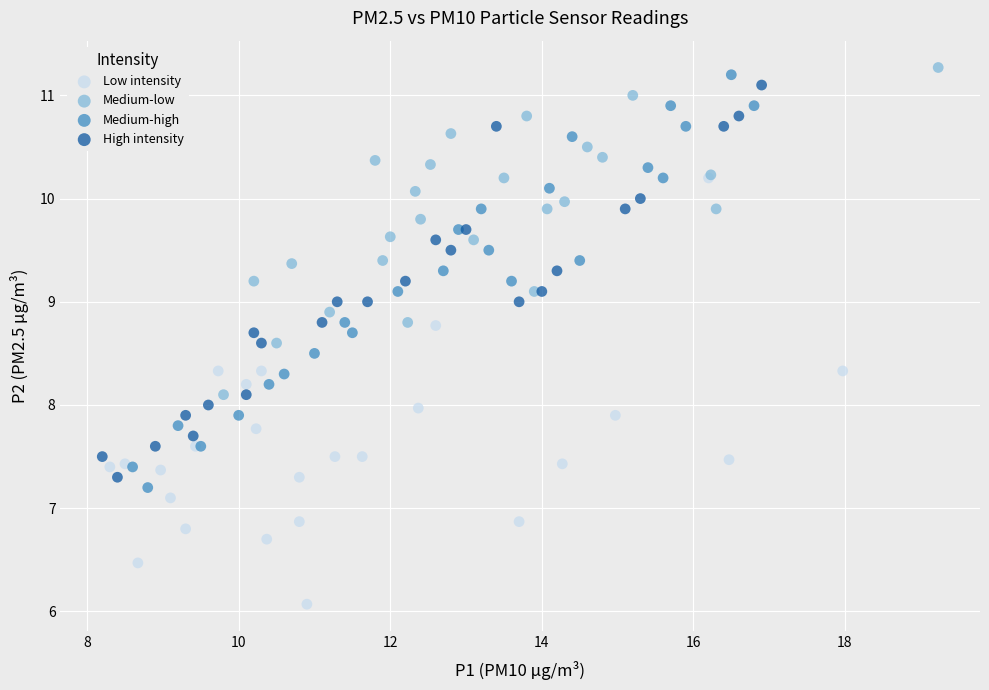

What are all the series names shown in the legend?

Low intensity, Medium-low, Medium-high, High intensity